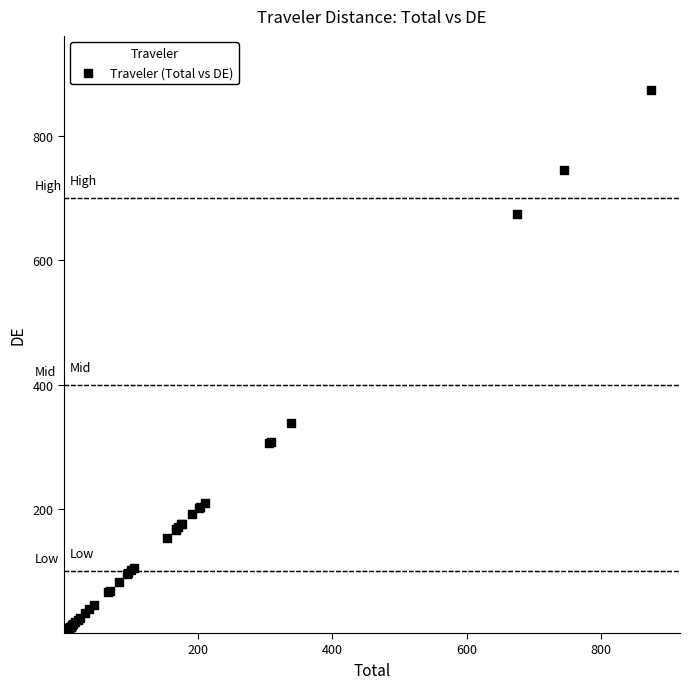

What Y value in the scatter plot is closest to 437?

338.1